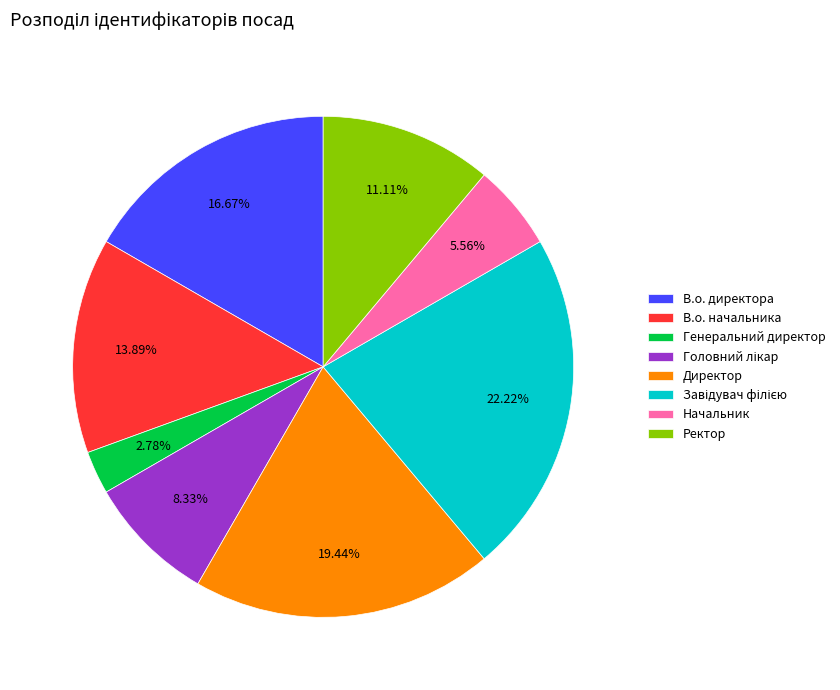

What is the total percentage of В.о. директора and В.о. начальника?

30.6%